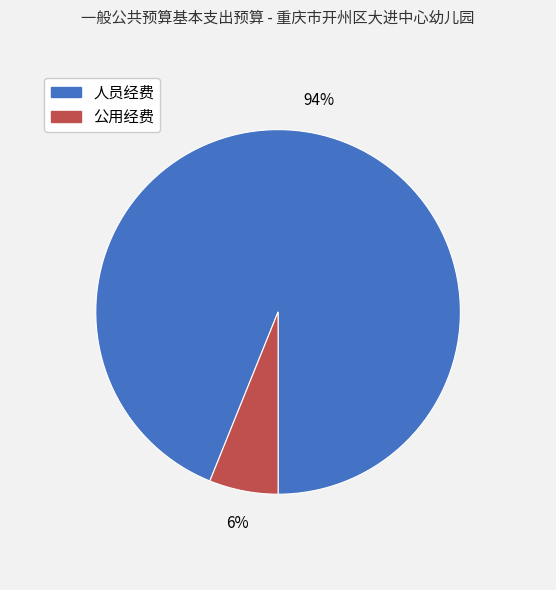

Is the sum of 人员经费 and 公用经费 greater than half?

Yes